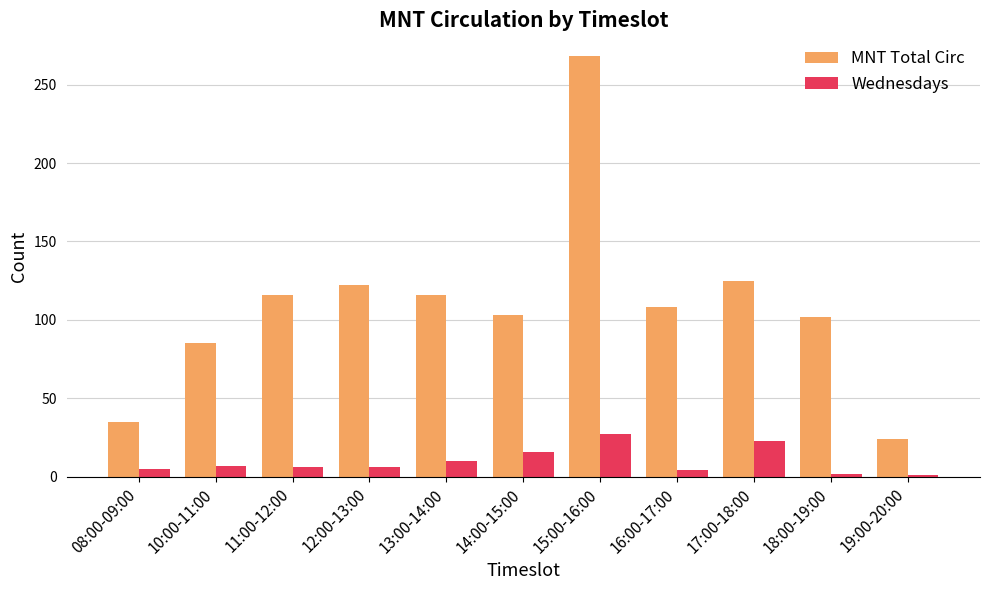

What position from the right is 15:00-16:00?

5